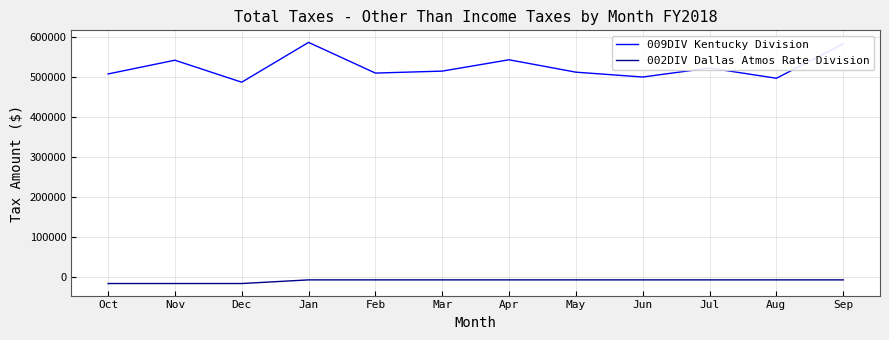

Which series has the largest range (max minus min)?

009DIV Kentucky Division